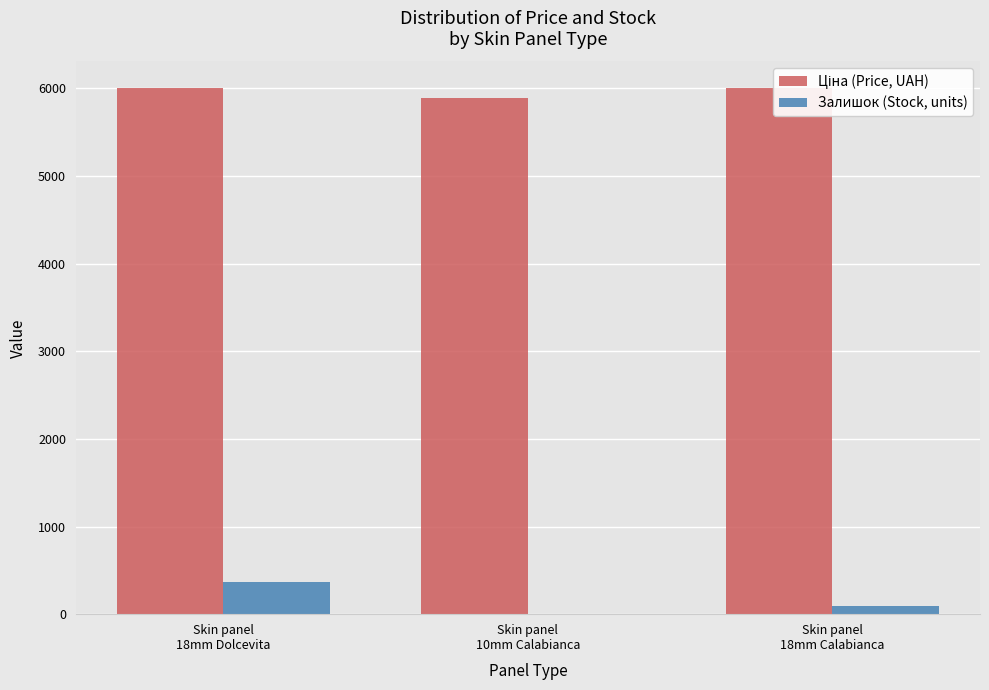

Reading right to left, extract all data points from this chart.

Ціна (Price, UAH): Skin panel
18mm Calabianca=6008.1	Skin panel
10mm Calabianca=5887.9	Skin panel
18mm Dolcevita=6008.1
Залишок (Stock, units): Skin panel
18mm Calabianca=89.0	Skin panel
10mm Calabianca=0.0	Skin panel
18mm Dolcevita=366.0